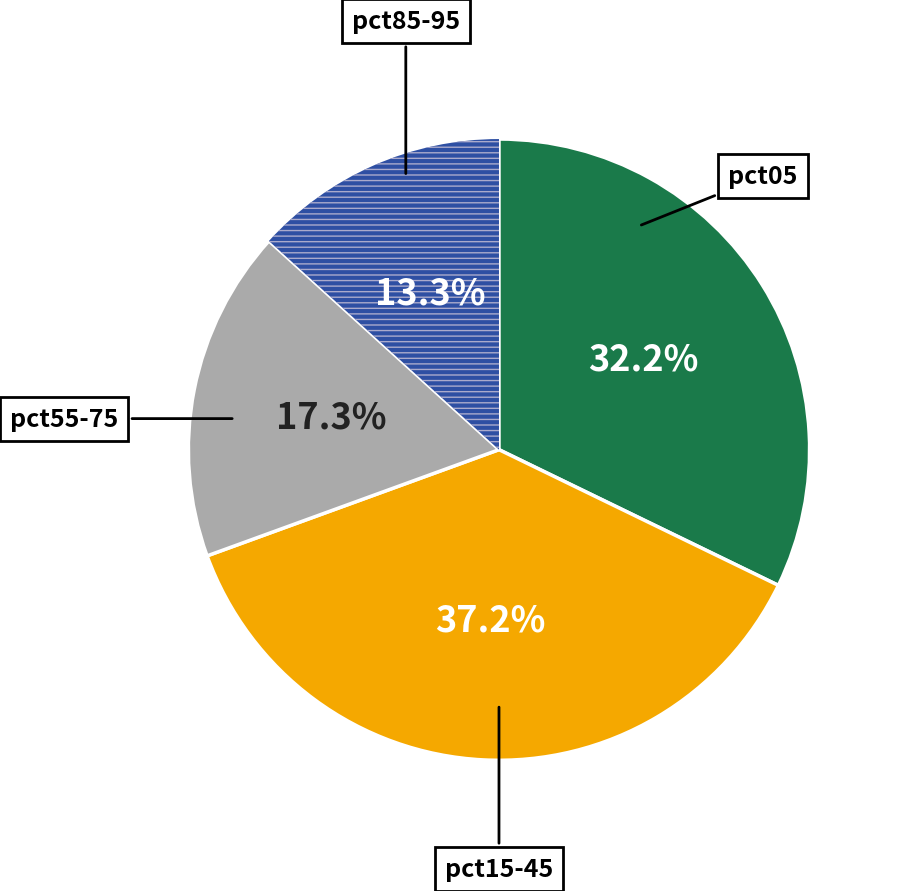

Does any single category account for the majority?

No